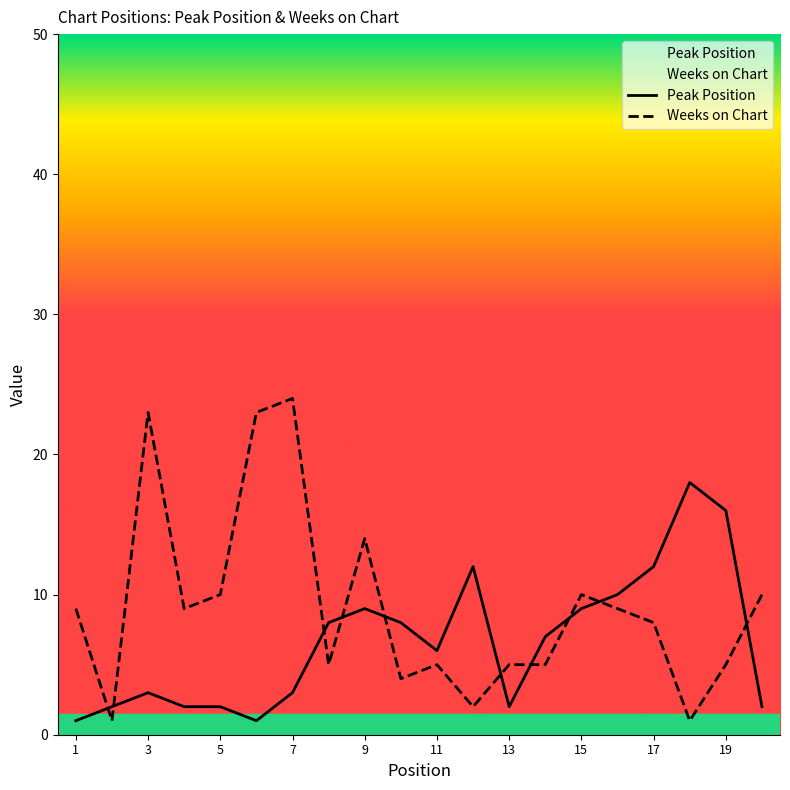

The Weeks on Chart series shows 10 at 15. True or false?

True